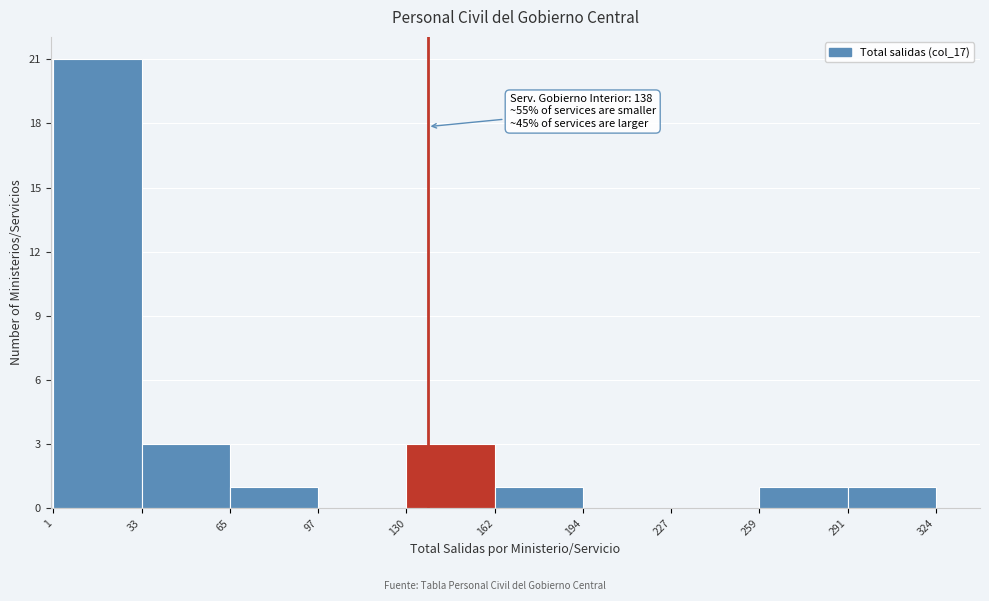

Which range on the x-axis has the tallest bar?

1 to 33